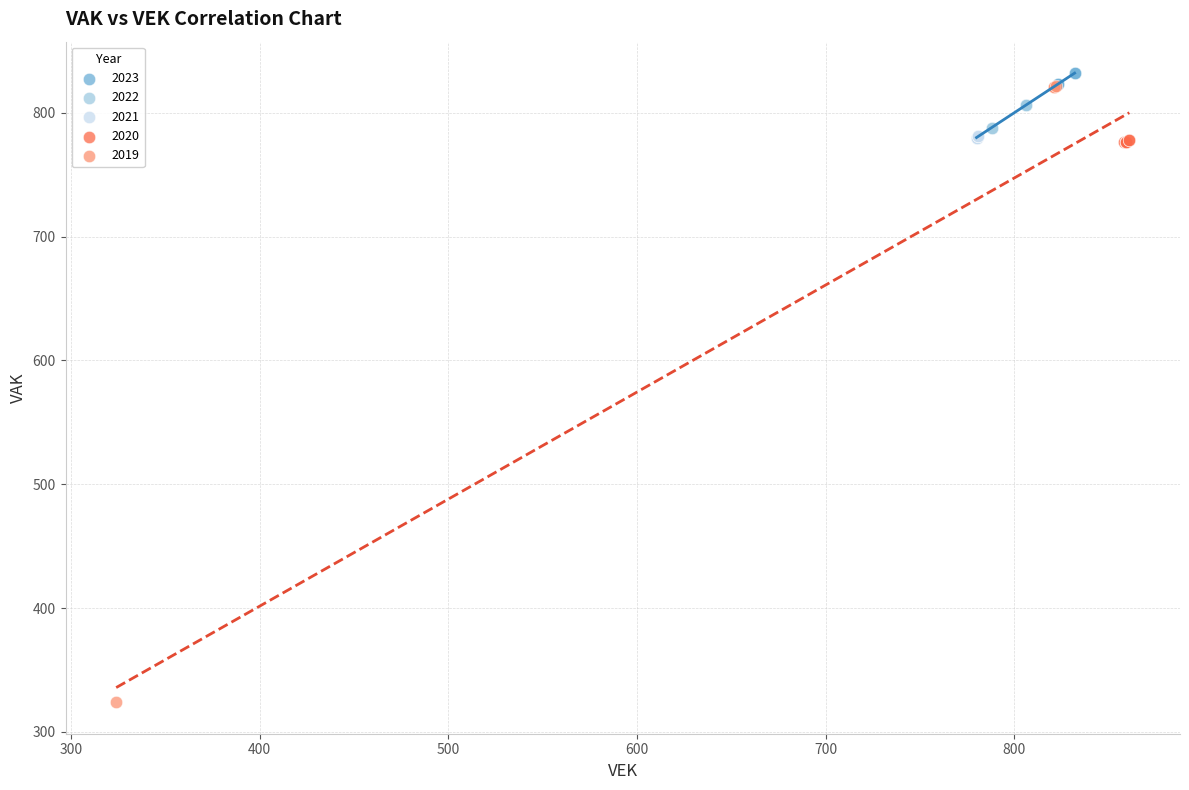

Which series has the largest Y range (max minus min)?

2019